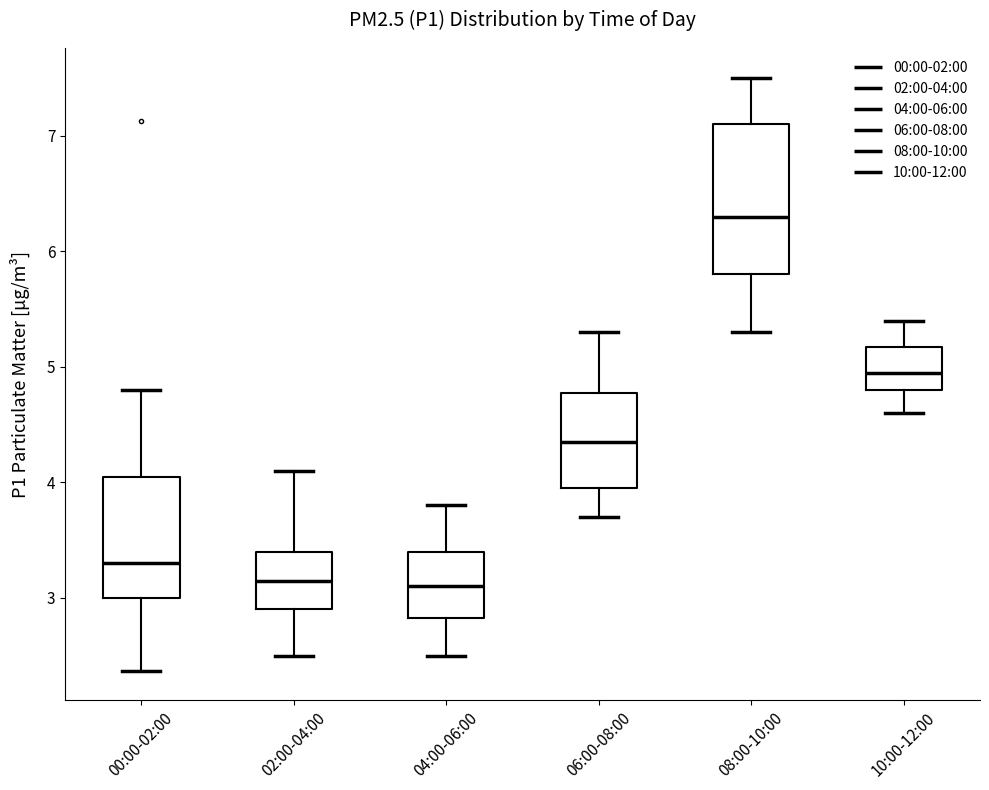

Where does the upper whisker of the box for 02:00-04:00 end on the y-axis? The values are not printed on the chart, so give them approximately, as read against the axis.

4.1